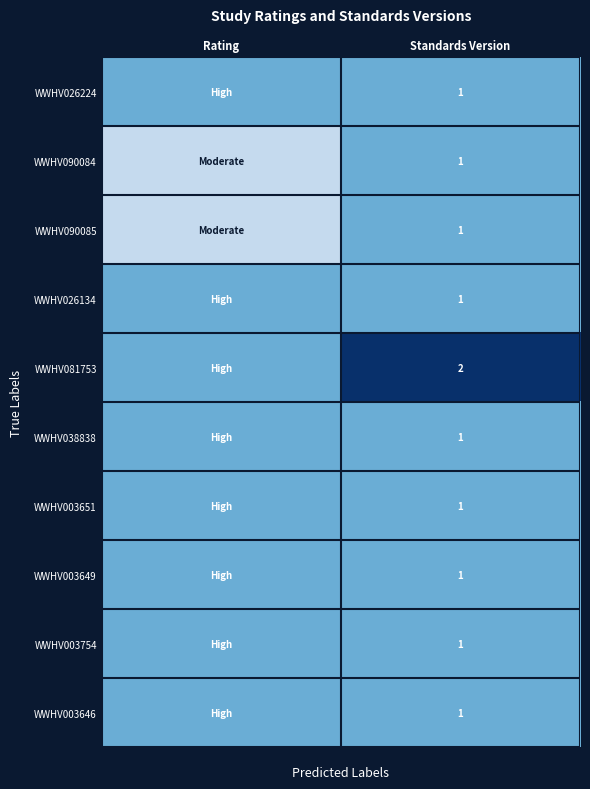

Which label corresponds to the largest value in the chart?

Standards Version